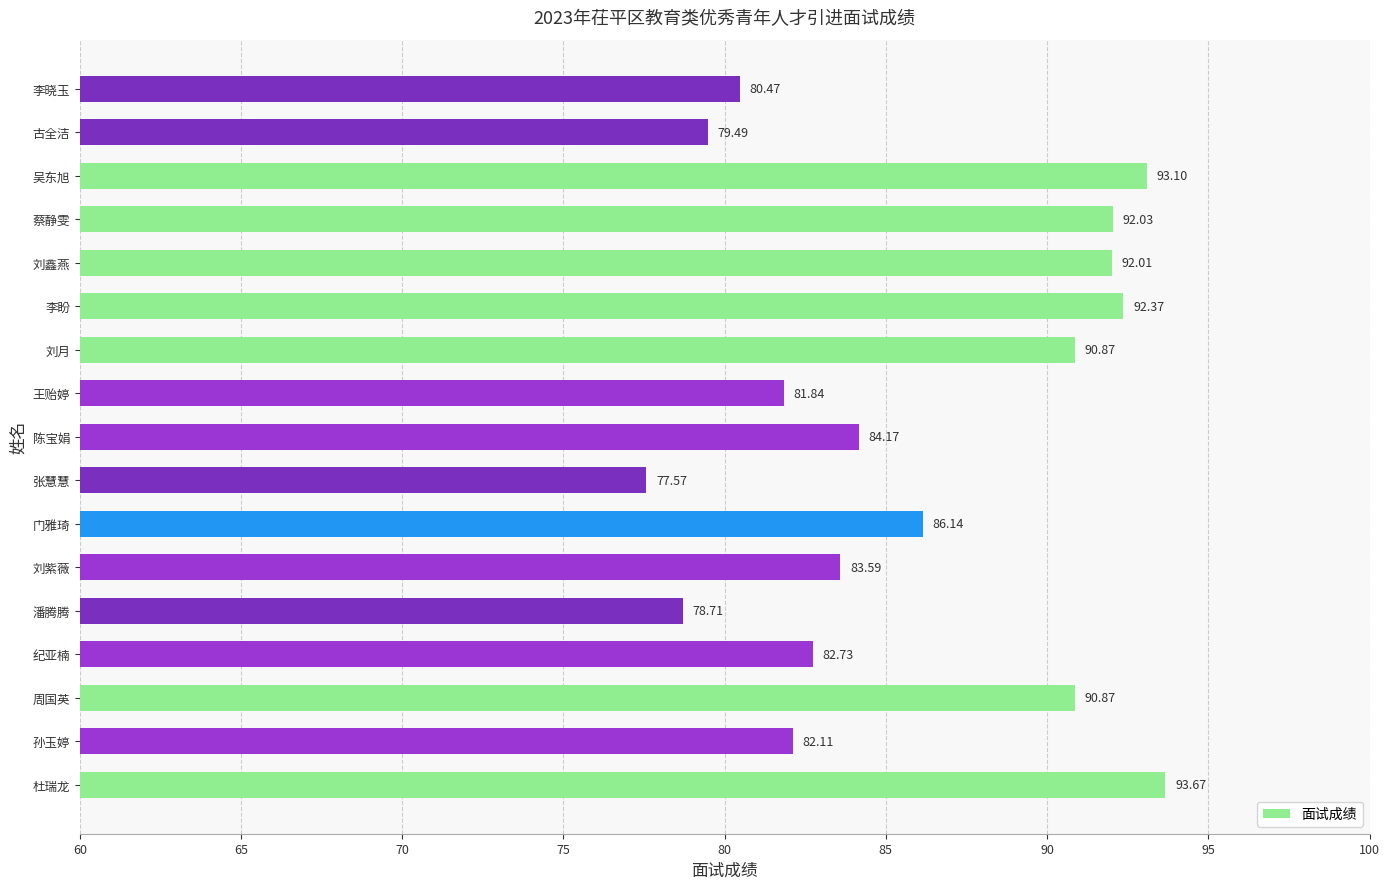

Which has a higher value, 刘月 or 门雅琦?

刘月